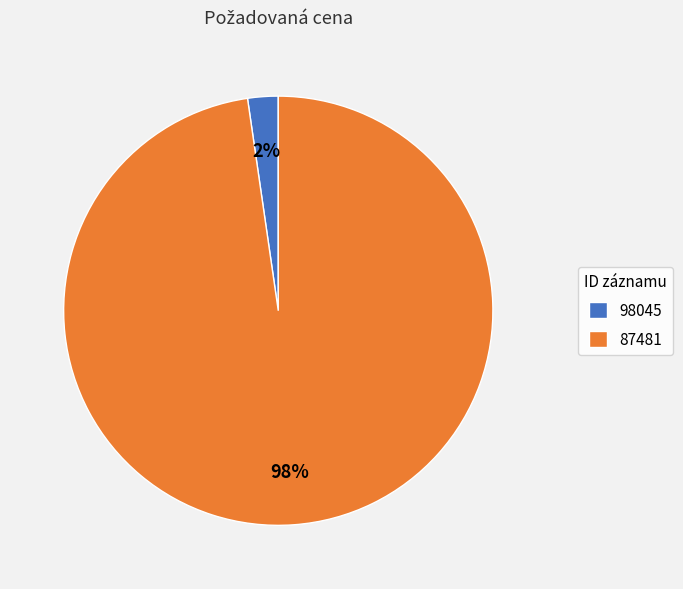

Which has a higher value, 98045 or 87481?

87481